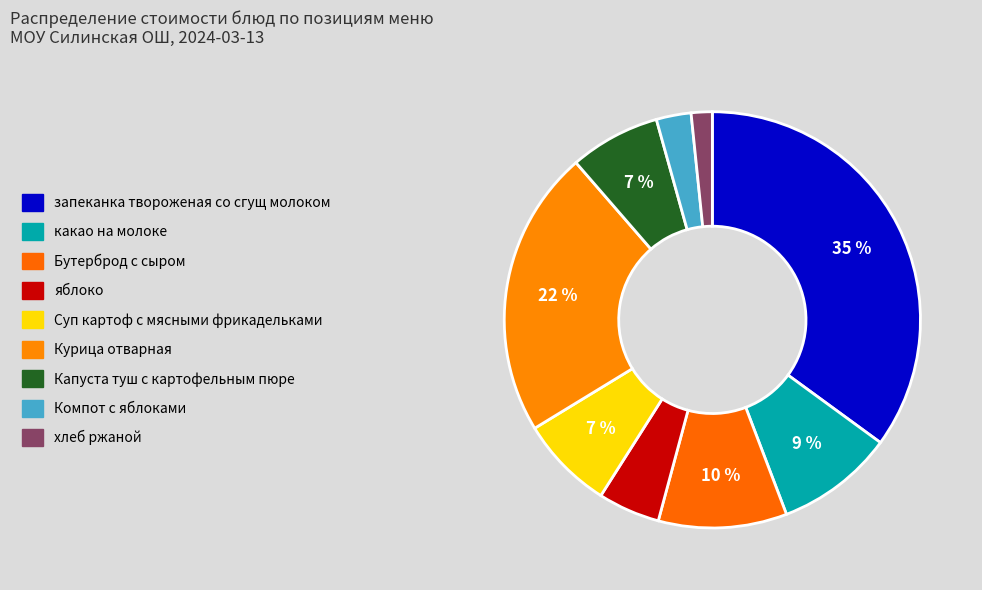

The Бутерброд с сыром slice represents 10% of the pie. True or false?

True